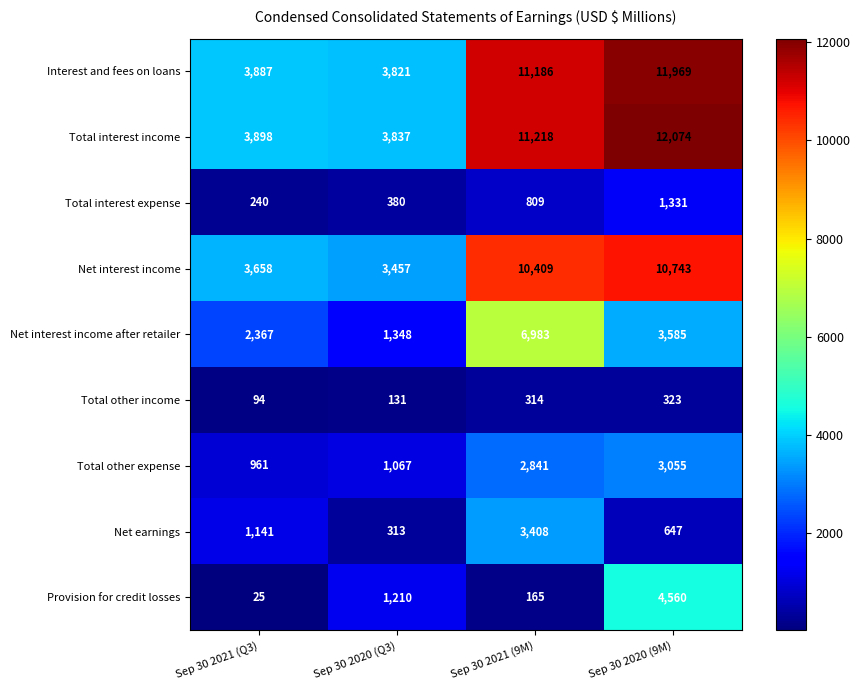

What is the spread (max minus min) of values at Sep 30 2020 (9M)?

11751